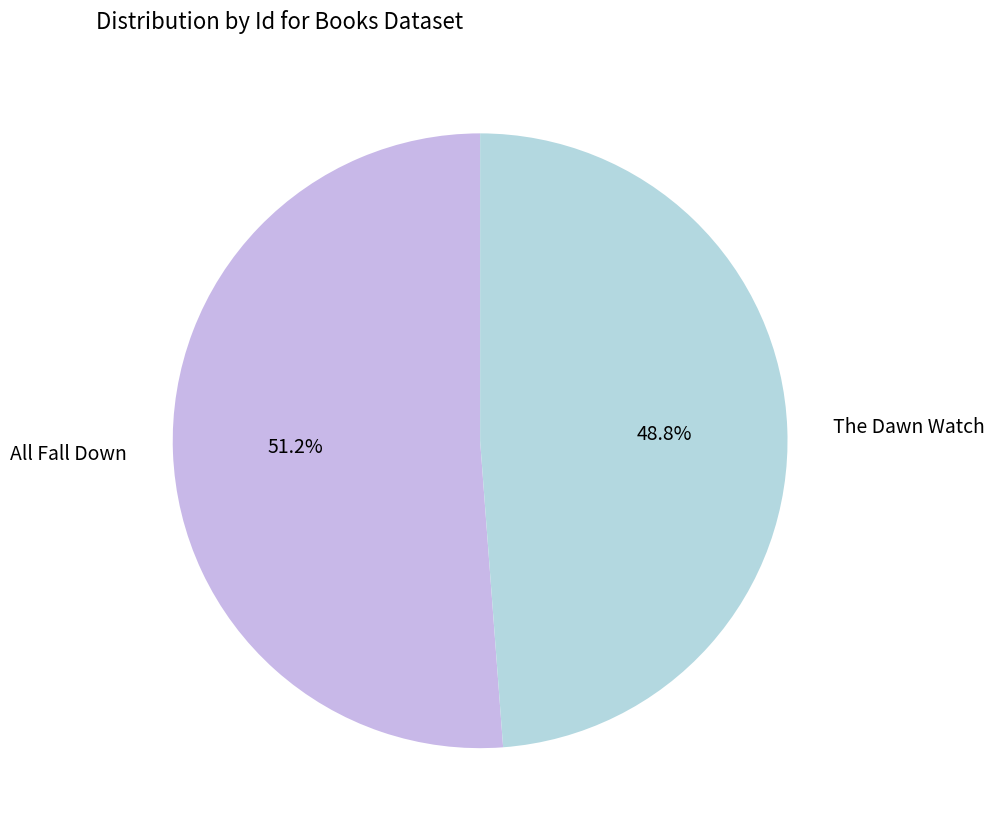

What percentage is the All Fall Down slice, to the nearest percent?

51%